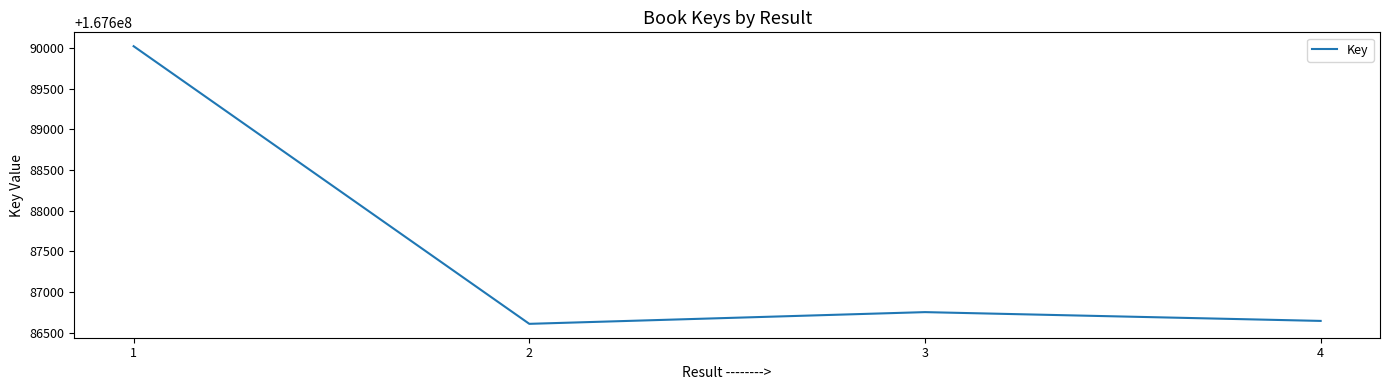

Is this an area chart (filled region under the line)?

No